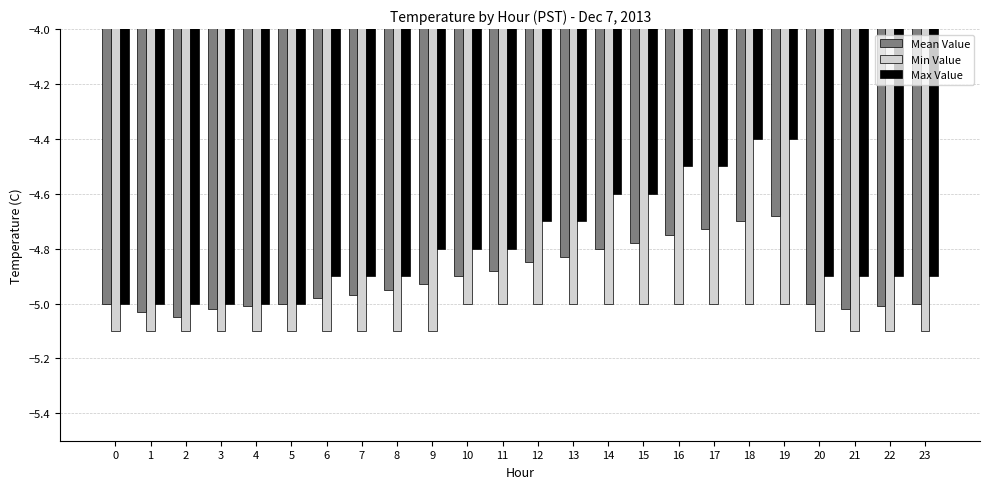

Rank the series at 18 from lowest to highest value.

Min Value, Mean Value, Max Value